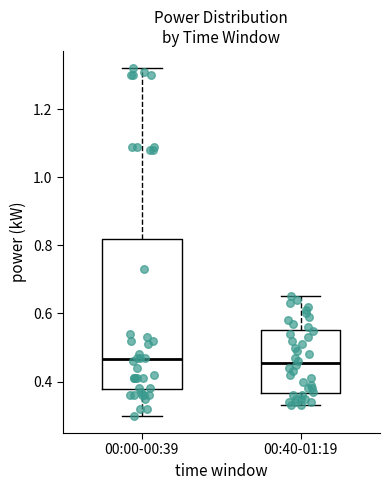

Comparing the boxes themselves (not the whiskers), which one is the tallest?

00:00-00:39